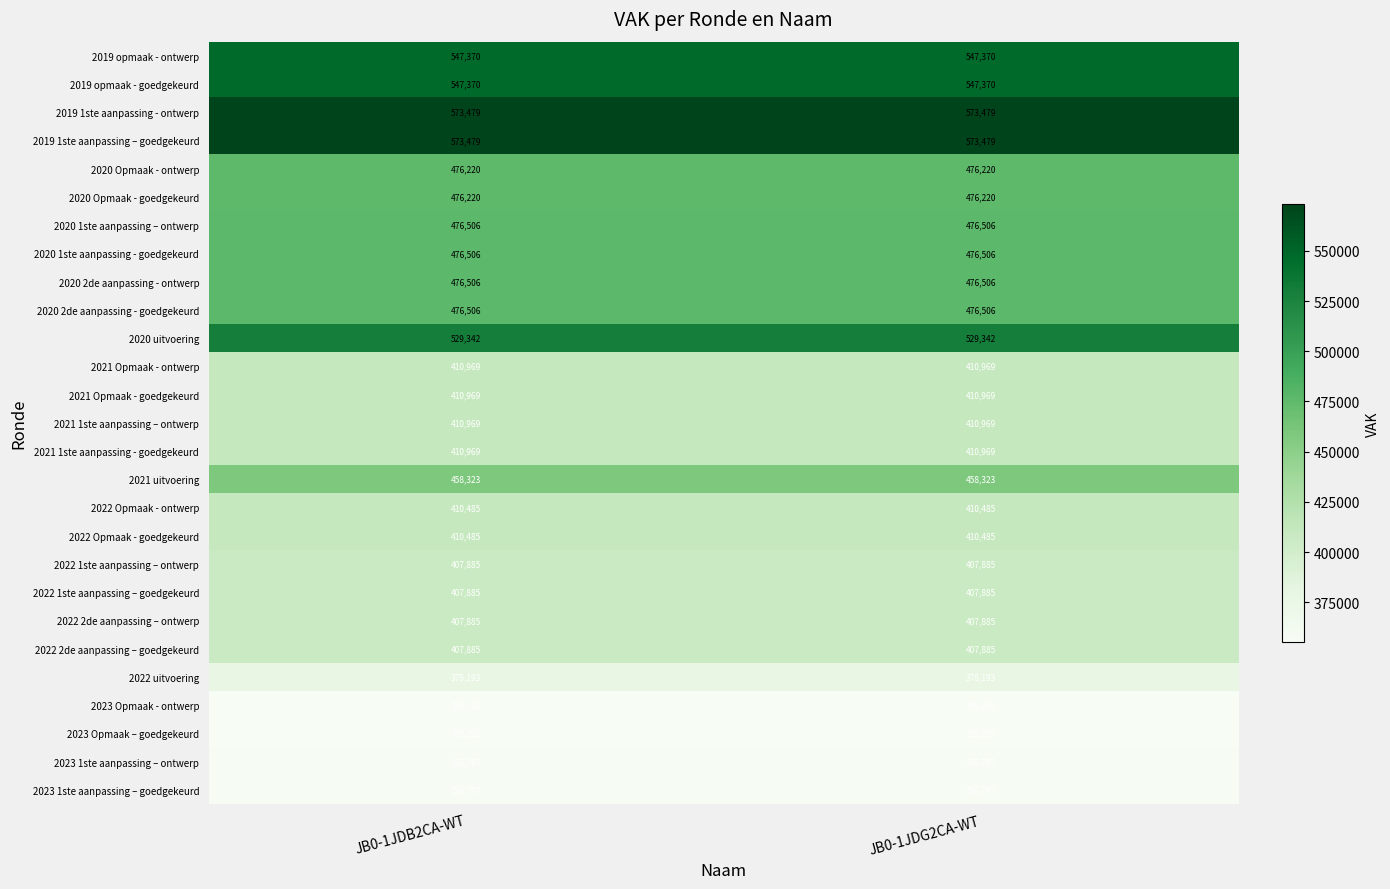

What is the spread (max minus min) of values at JB0-1JDG2CA-WT?

218187